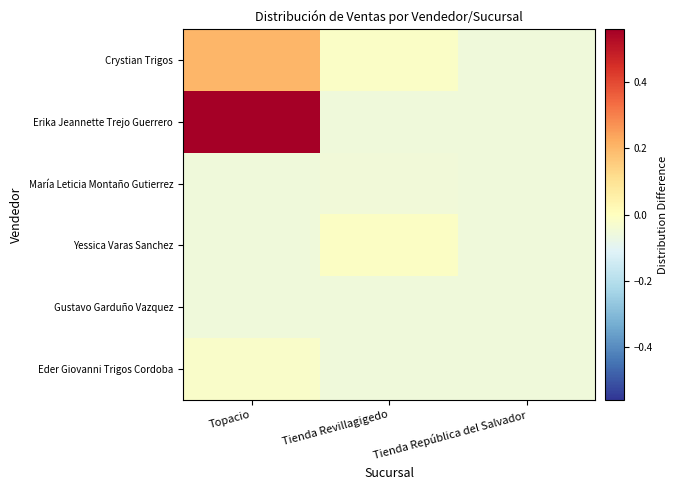

Reading left to right, transcribe all the data shown in this chart.

Crystian Trigos: Topacio=0.2	Tienda Revillagigedo=-0.0	Tienda República del Salvador=-0.1
Erika Jeannette Trejo Guerrero: Topacio=0.6	Tienda Revillagigedo=-0.1	Tienda República del Salvador=-0.1
María Leticia Montaño Gutierrez: Topacio=-0.1	Tienda Revillagigedo=-0.0	Tienda República del Salvador=-0.1
Yessica Varas Sanchez: Topacio=-0.1	Tienda Revillagigedo=-0.0	Tienda República del Salvador=-0.1
Gustavo Garduño Vazquez: Topacio=-0.1	Tienda Revillagigedo=-0.1	Tienda República del Salvador=-0.1
Eder Giovanni Trigos Cordoba: Topacio=-0.0	Tienda Revillagigedo=-0.1	Tienda República del Salvador=-0.1